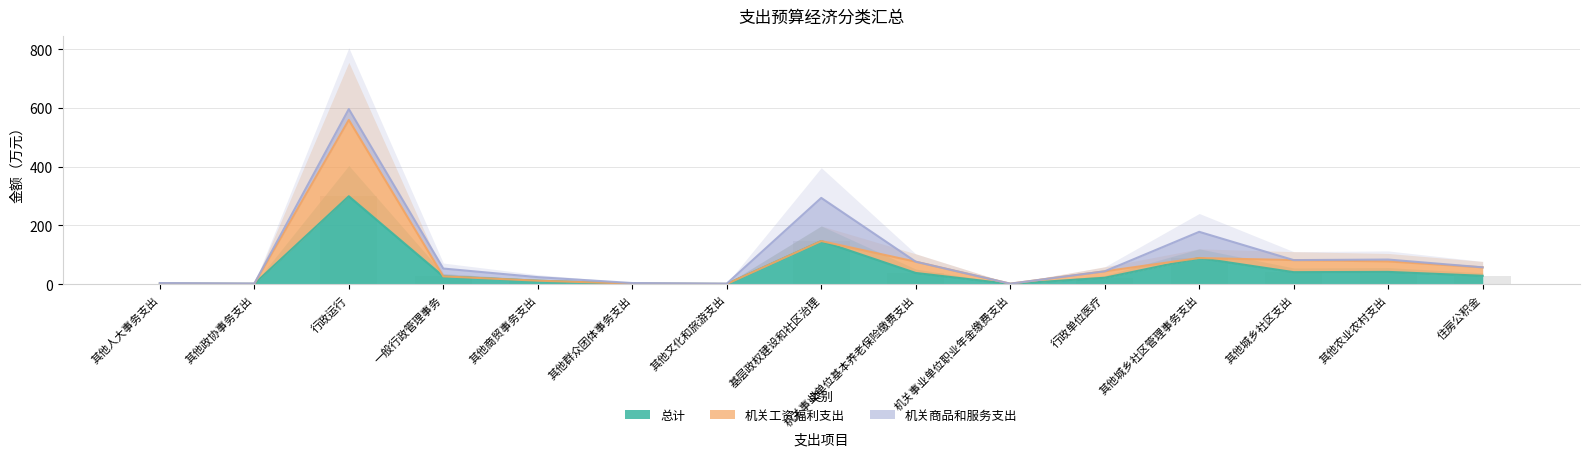

True or false: 机关商品和服务支出 has a value of 139.3 at 其他城乡社区管理事务支出.

False